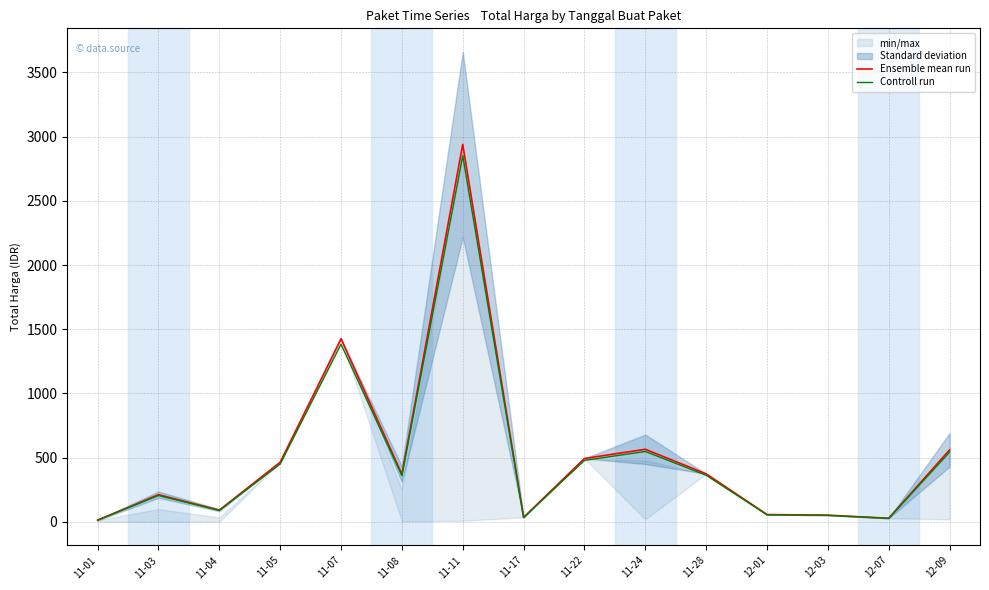

What is the sum of the Ensemble mean run values at 12-09 and 11-04?

650.6